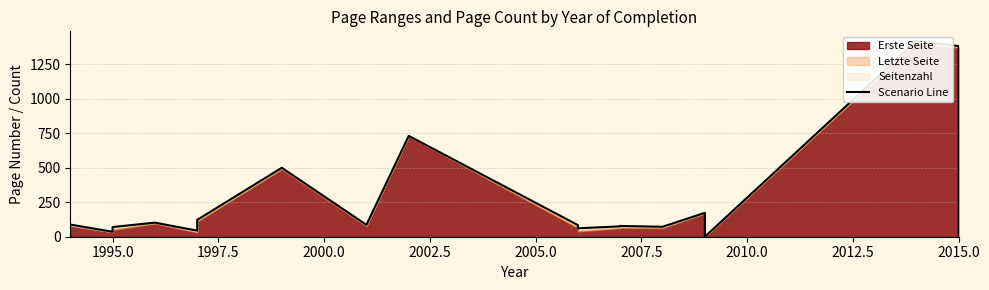

Reading left to right, what are all the values shown in this chart?

88	36	70	102	44	122	499	86	730	84	61	75	78	72	173	0	1416	1380	1318	7